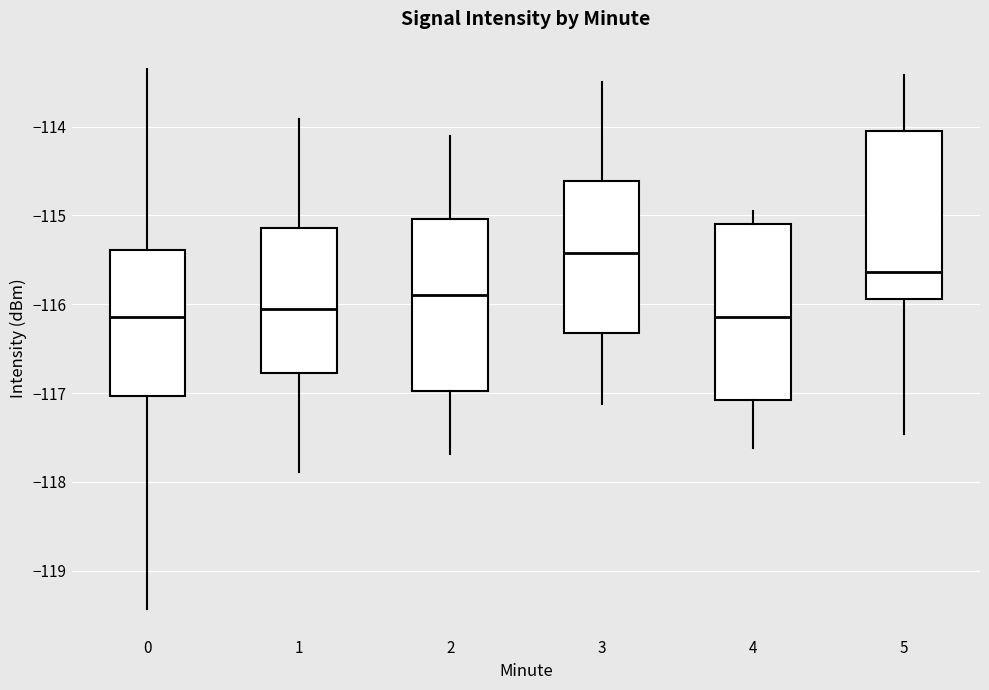

Where is the lower edge of the box at x = 2 on the y-axis? The values are not printed on the chart, so give them approximately, as read against the axis.

-117.0